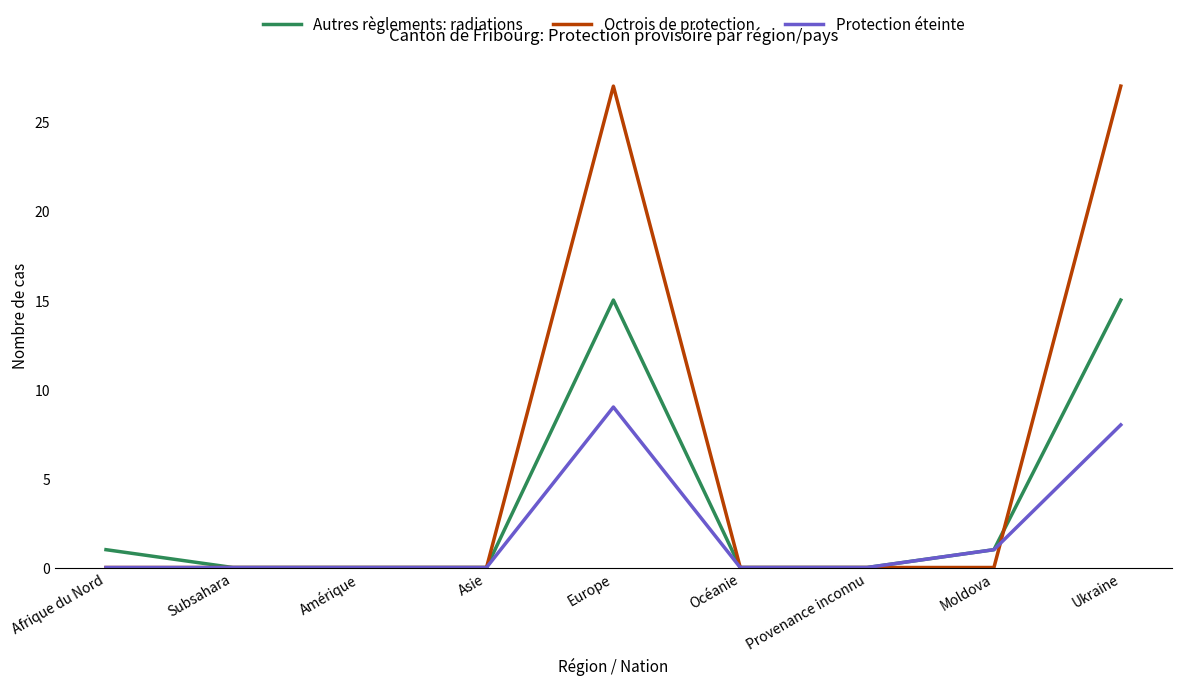

What is the difference between the maximum and second lowest values in the Protection éteinte series?

9